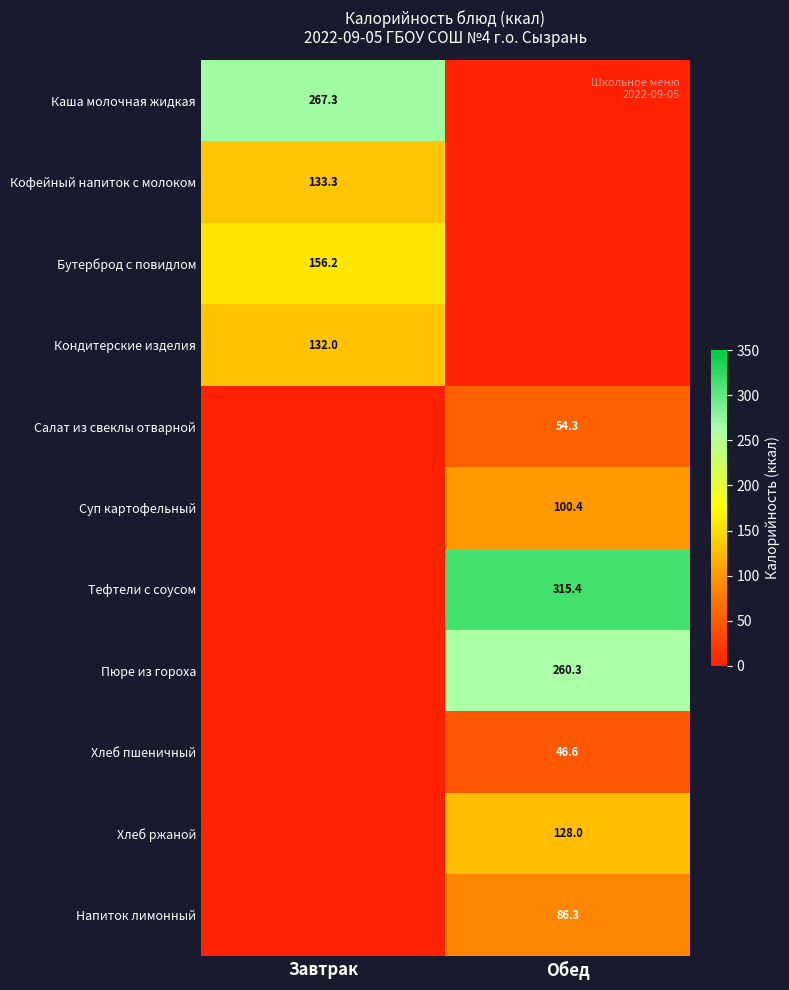

The value of Кофейный напиток с молоком at Завтрак is 133.3. True or false?

True